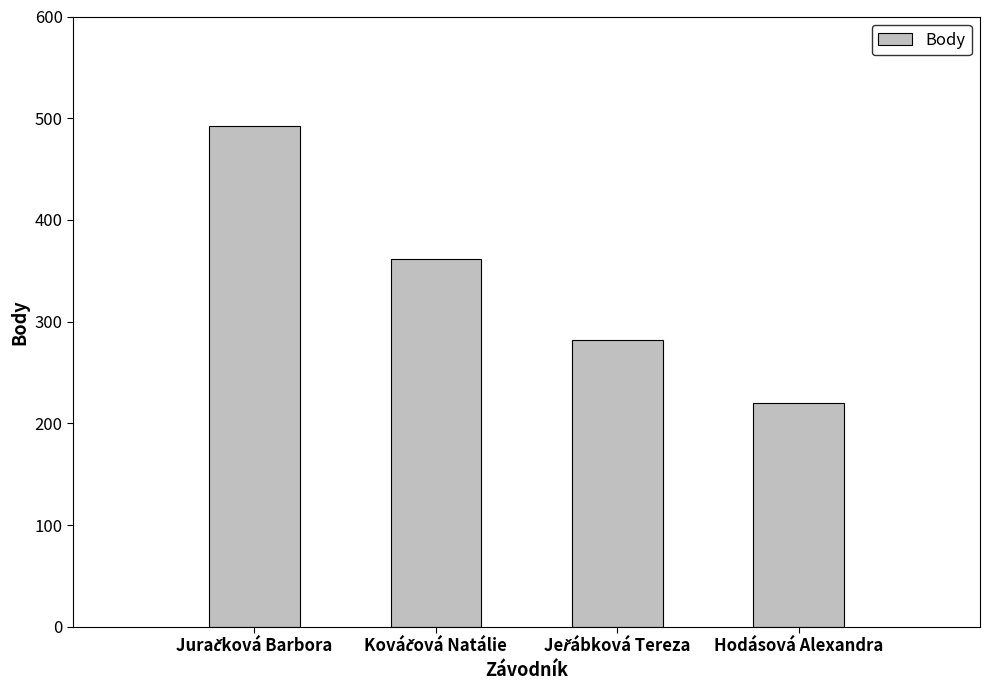

What is the average value?

339